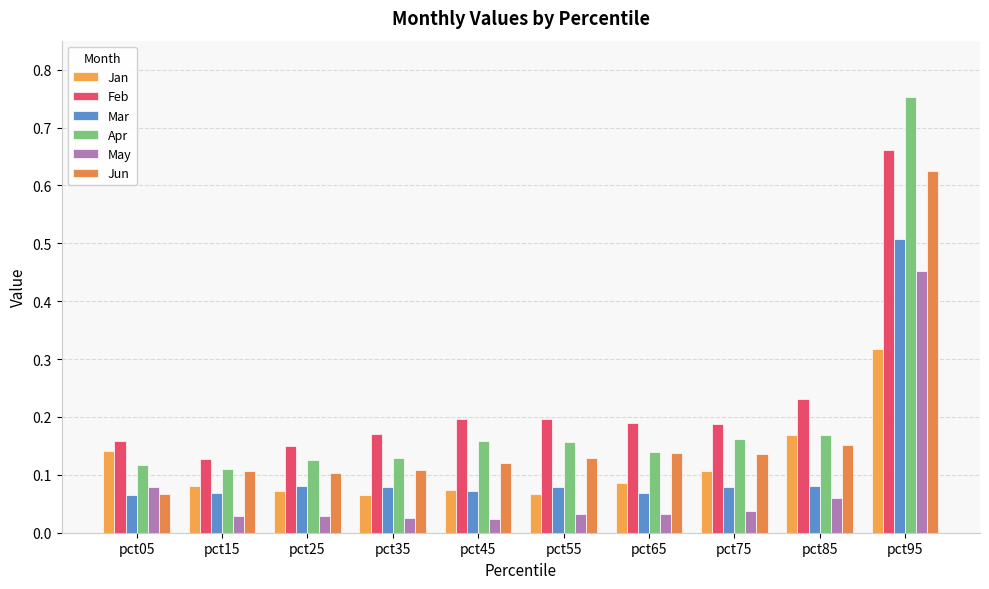

How many bars are there in total?

60